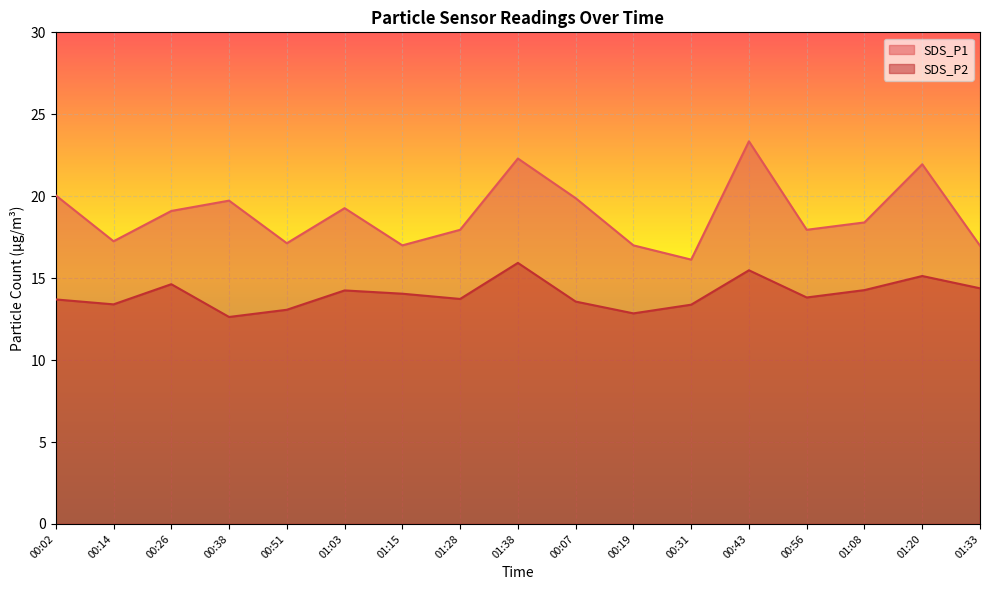

Reading left to right, list all the values displayed in this chart.

SDS_P1: 20.1	17.2	19.1	19.7	17.1	19.3	17.0	17.9	22.3	19.9	17.0	16.1	23.4	17.9	18.4	21.9	17.0
SDS_P2: 13.7	13.4	14.6	12.6	13.1	14.2	14.1	13.7	15.9	13.6	12.8	13.4	15.5	13.8	14.3	15.1	14.4